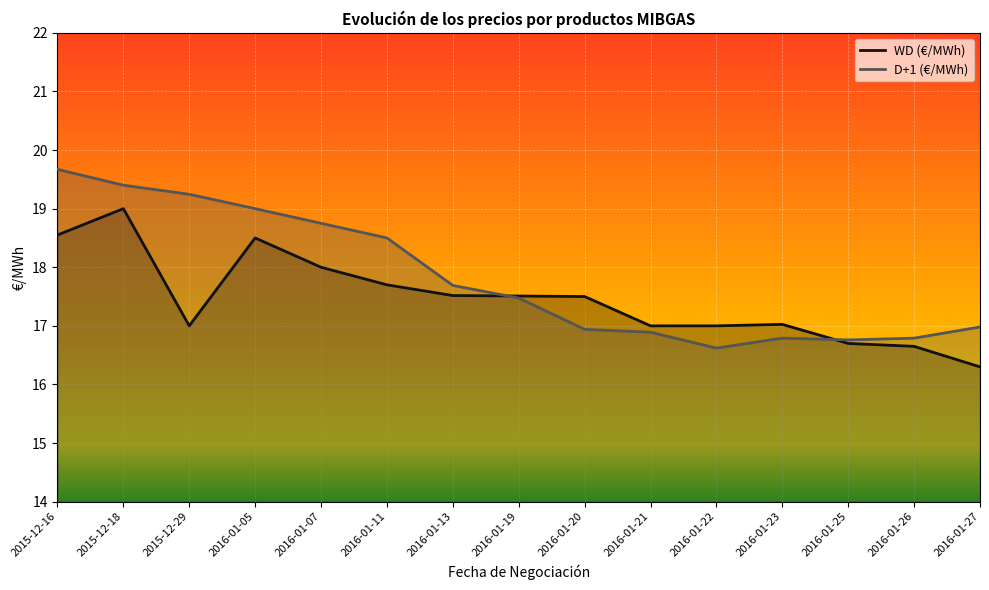

What is the difference between the maximum and minimum values in the WD (€/MWh) series?

2.7